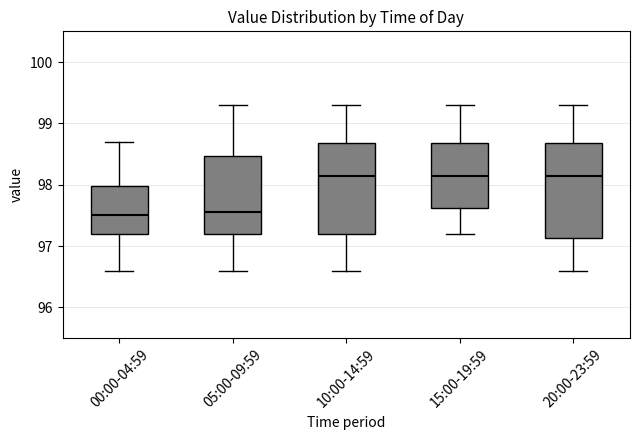

Where does the upper whisker of the box for 15:00-19:59 end on the y-axis? The values are not printed on the chart, so give them approximately, as read against the axis.

99.3